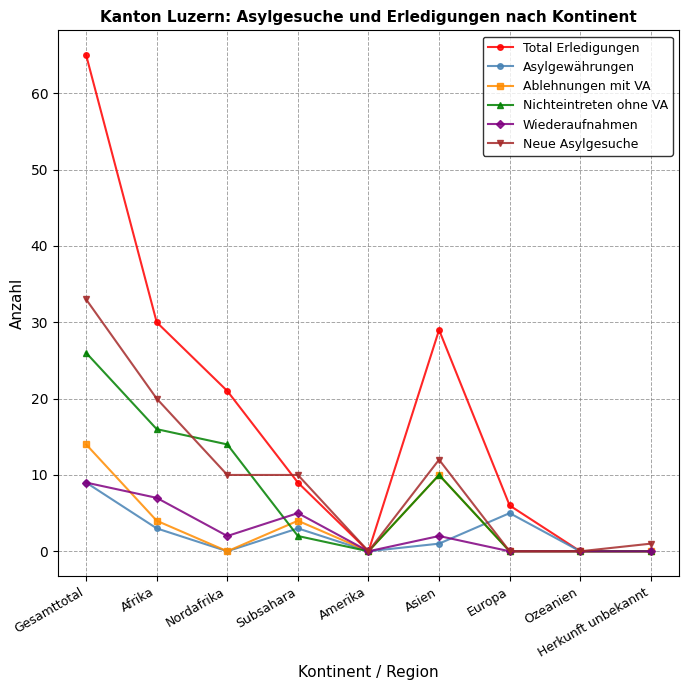

At which category does Nichteintreten ohne VA reach its first local valley?

Amerika